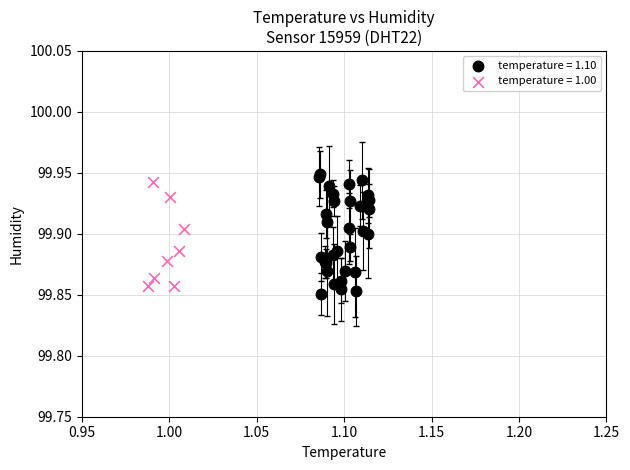

Which series contains the highest Y value?

temperature = 1.10